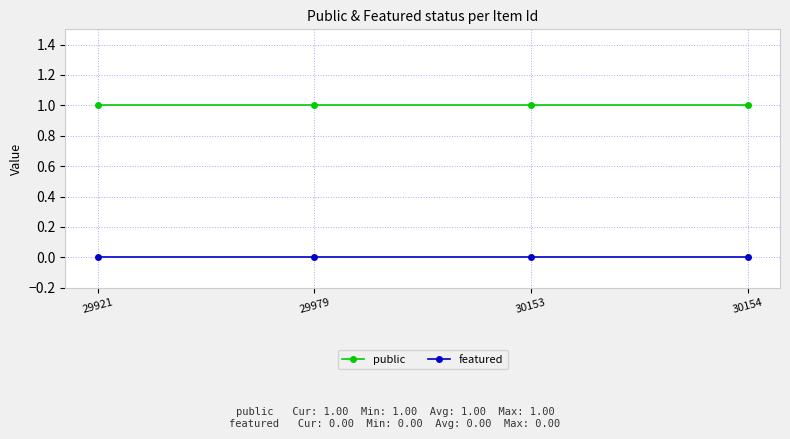

True or false: public and featured intersect in this chart.

False